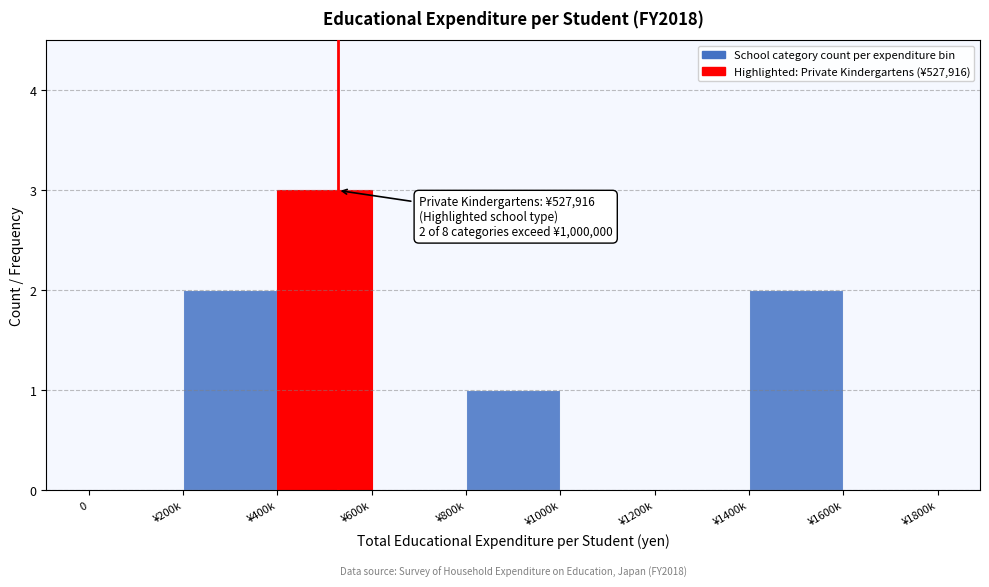

Reading right to left, list all the values displayed in this chart.

¥1600k=0	¥1400k=2	¥1200k=0	¥1000k=0	¥800k=1	¥600k=0	¥400k=3	¥200k=2	0=0